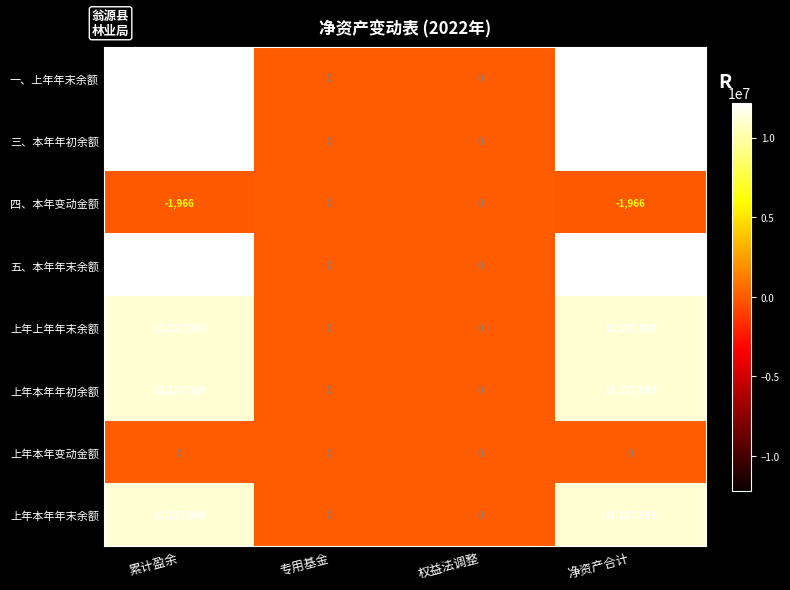

What is the spread (max minus min) of values at 净资产合计?

12206627